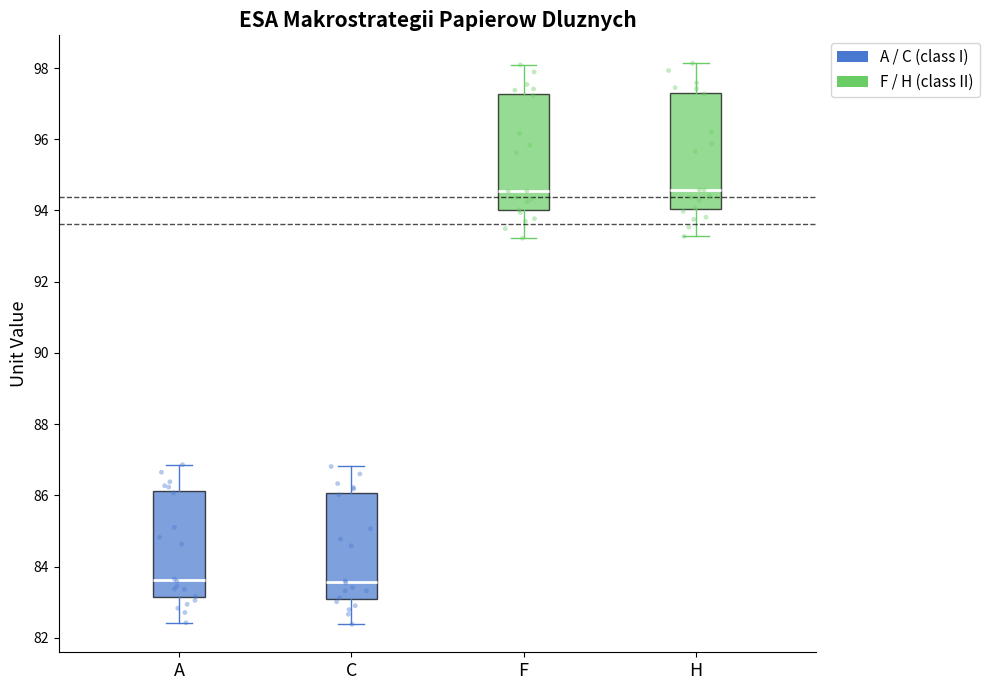

Where does the lower whisker of the box for F end on the y-axis? The values are not printed on the chart, so give them approximately, as read against the axis.

93.2